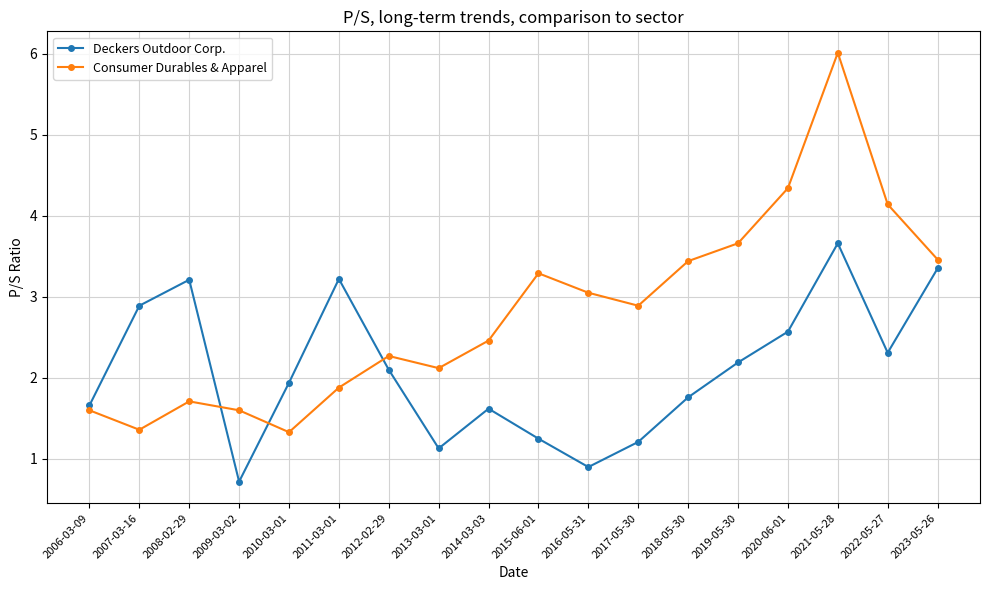

Which series has the widest spread of values?

Consumer Durables & Apparel